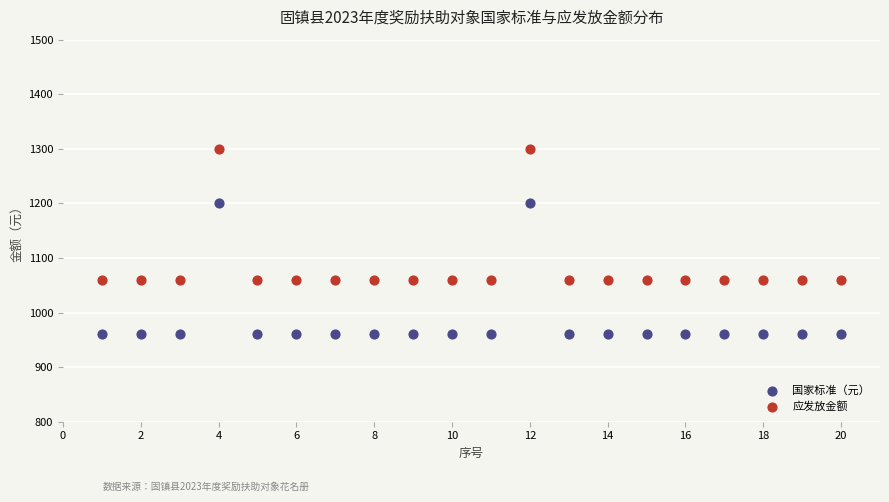

Which series reaches the minimum Y coordinate?

国家标准（元）